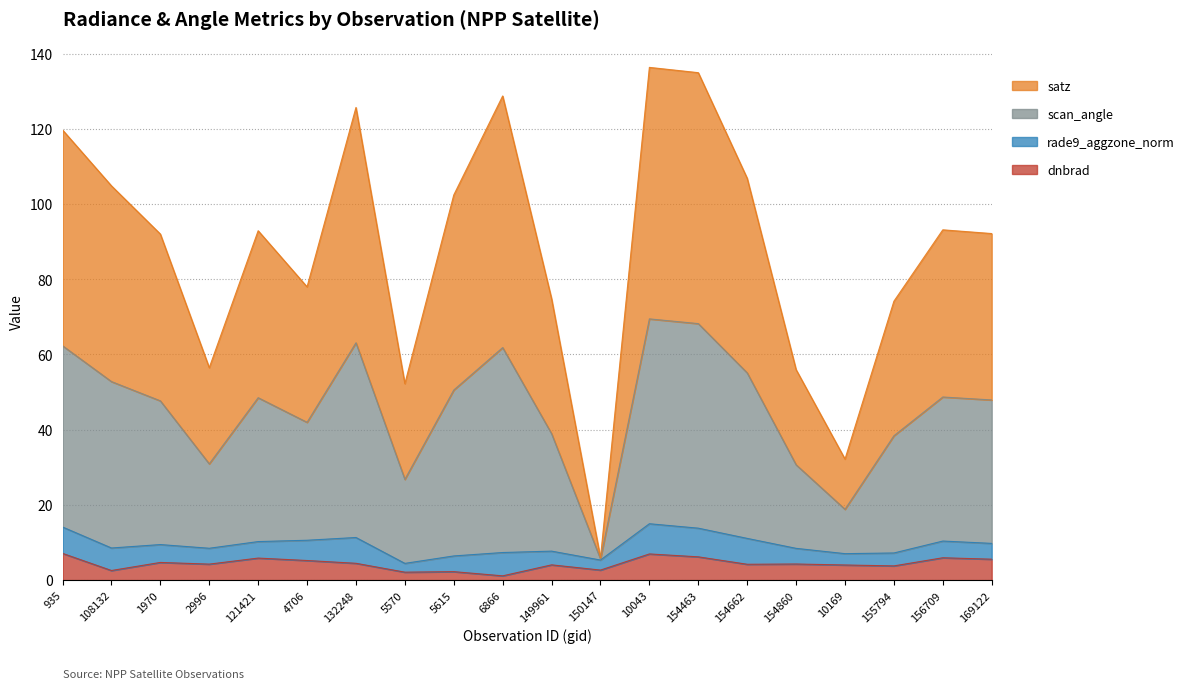

What position from the right is 1970?

18